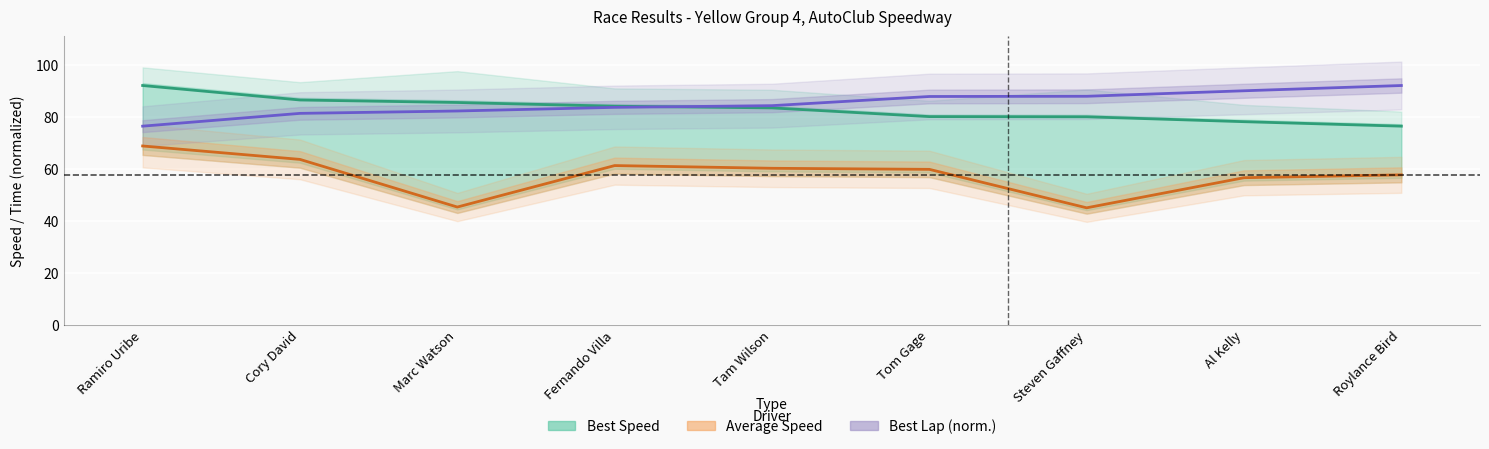

The Best Speed series shows 84.1 at Fernando Villa. True or false?

True